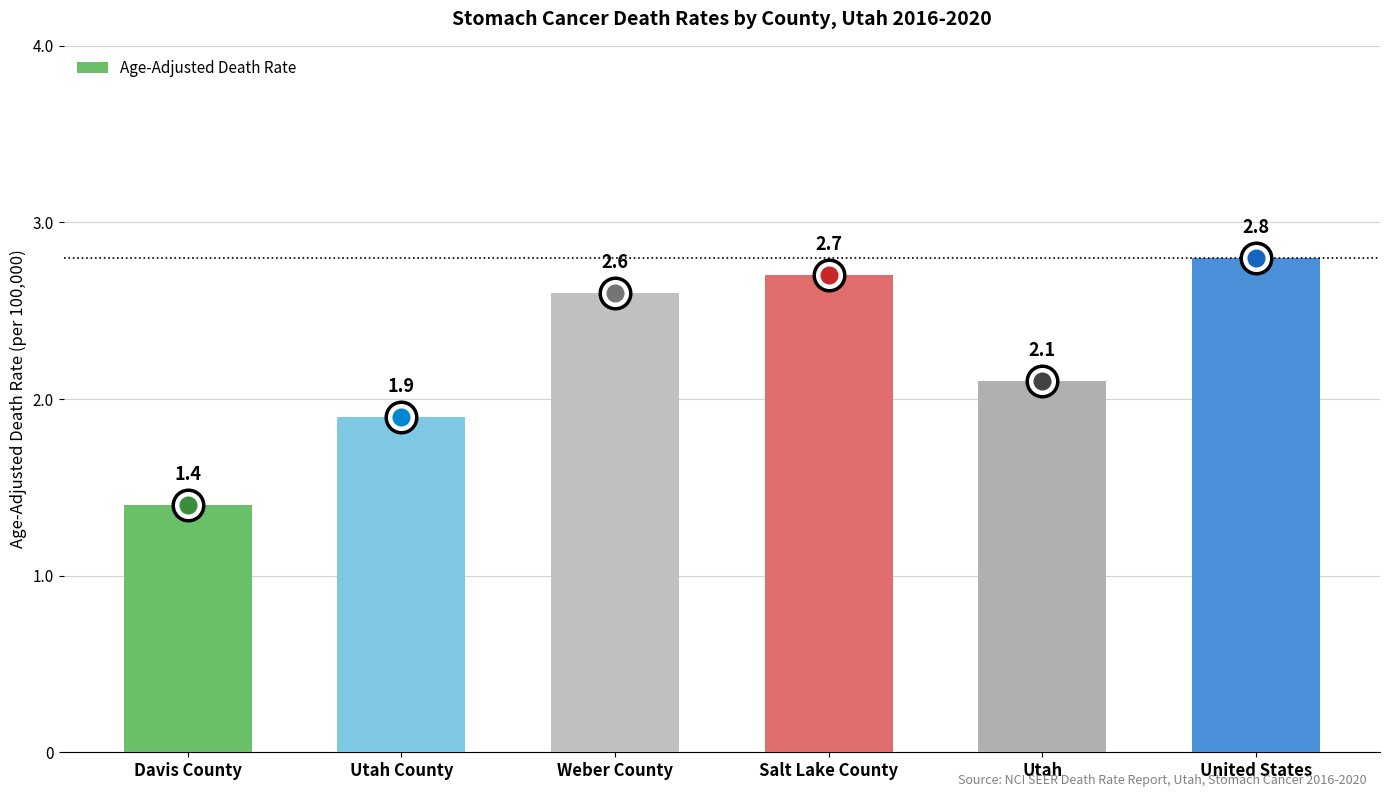

Approximately how many times larger is the value at Salt Lake County compared to Davis County?

1.9